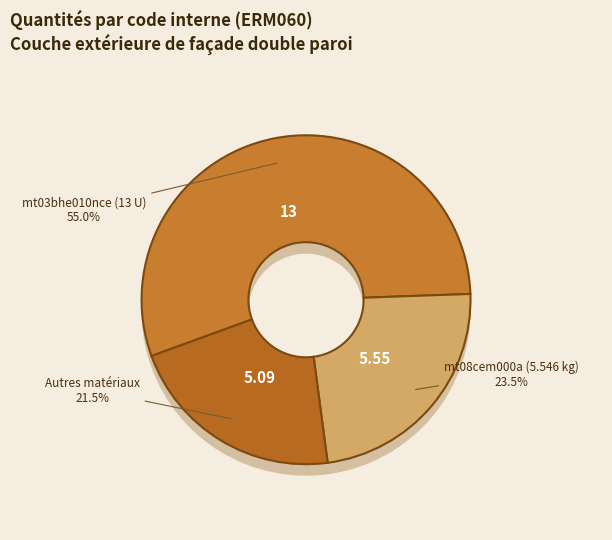

Does mt03bhe010nce represent more than half of the total?

Yes